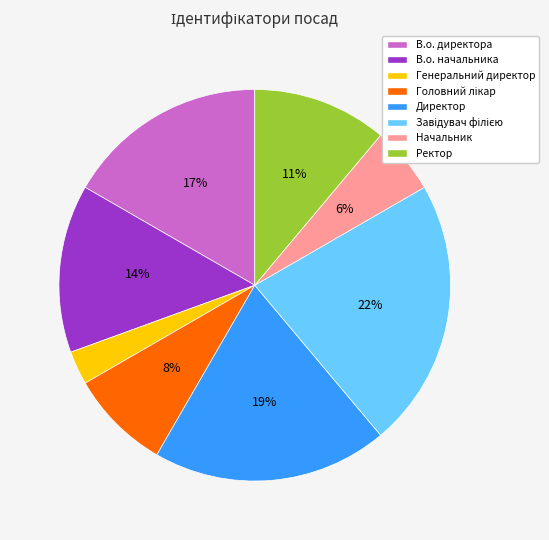

The Генеральний директор slice represents 3% of the pie. True or false?

True